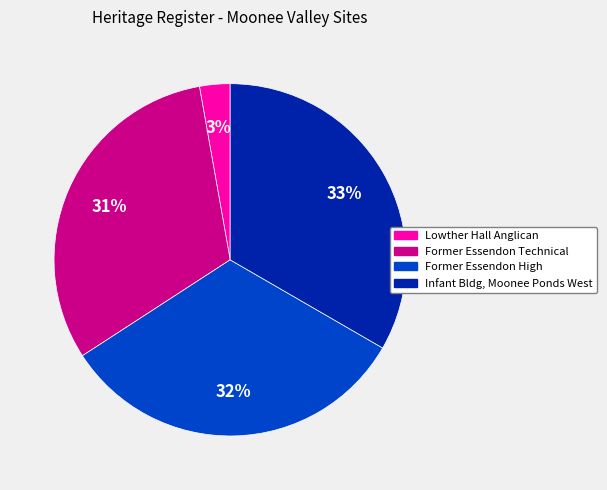

To the nearest percent, what is the average slice percentage?

25%